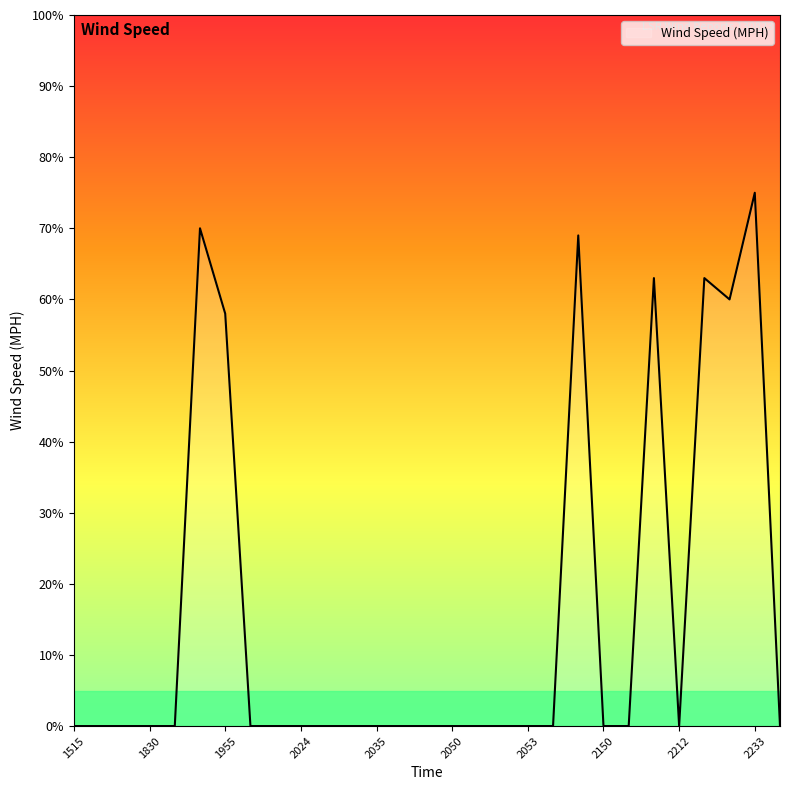

What is the difference between the maximum and minimum values?

75